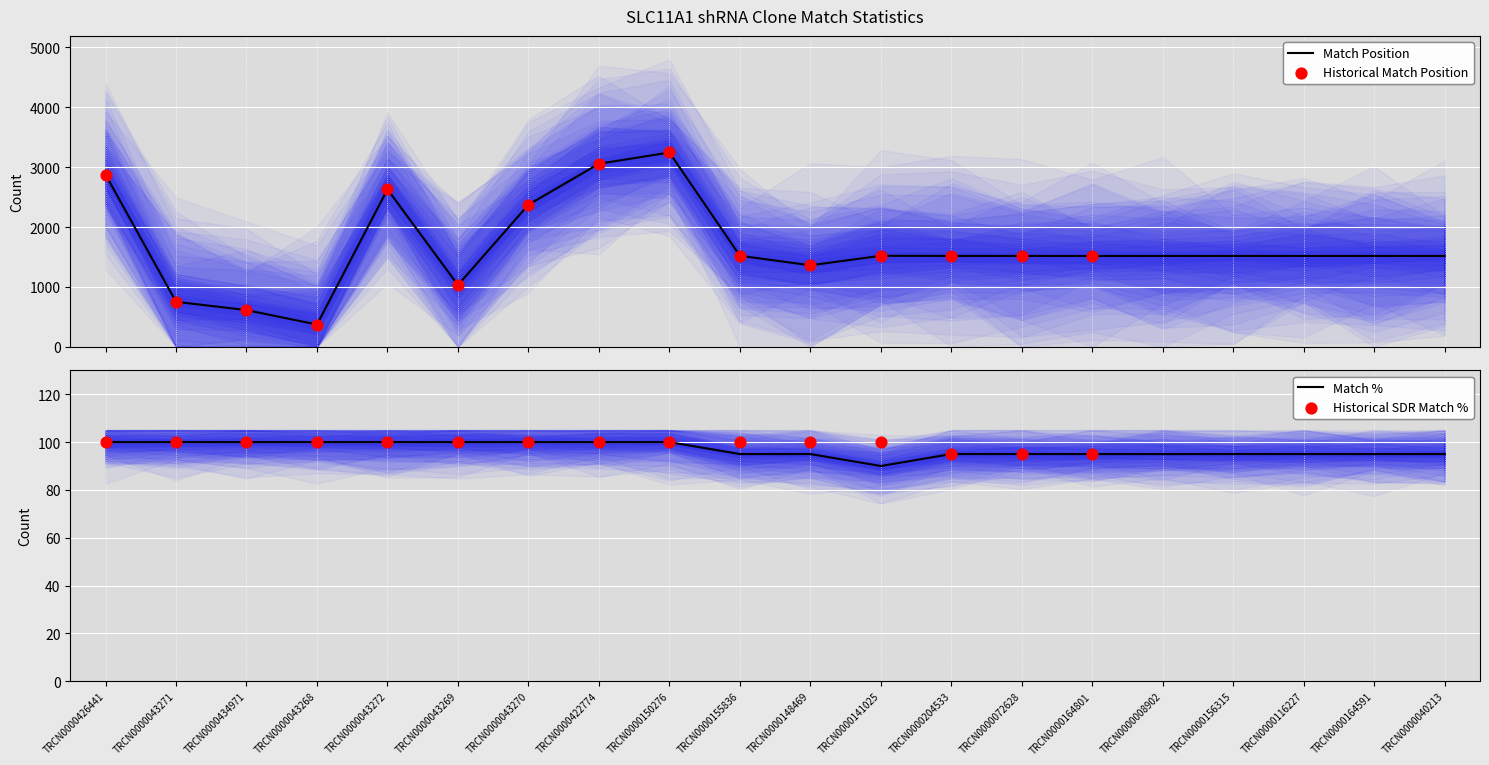

Which series reaches the minimum Y coordinate?

Match %